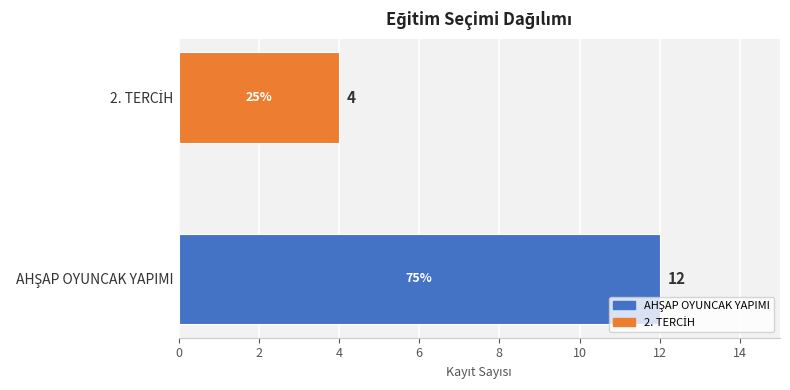

What is the smallest value displayed?

4